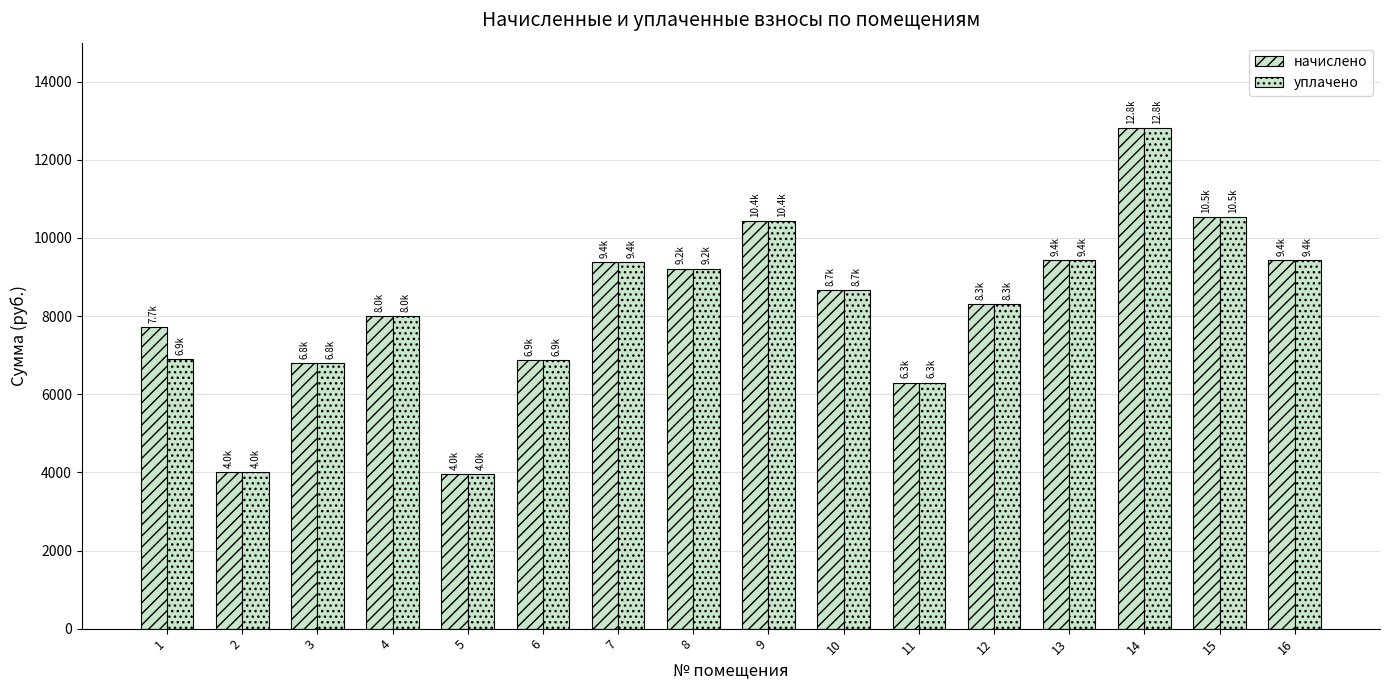

Count the number of categories in the chart.

16